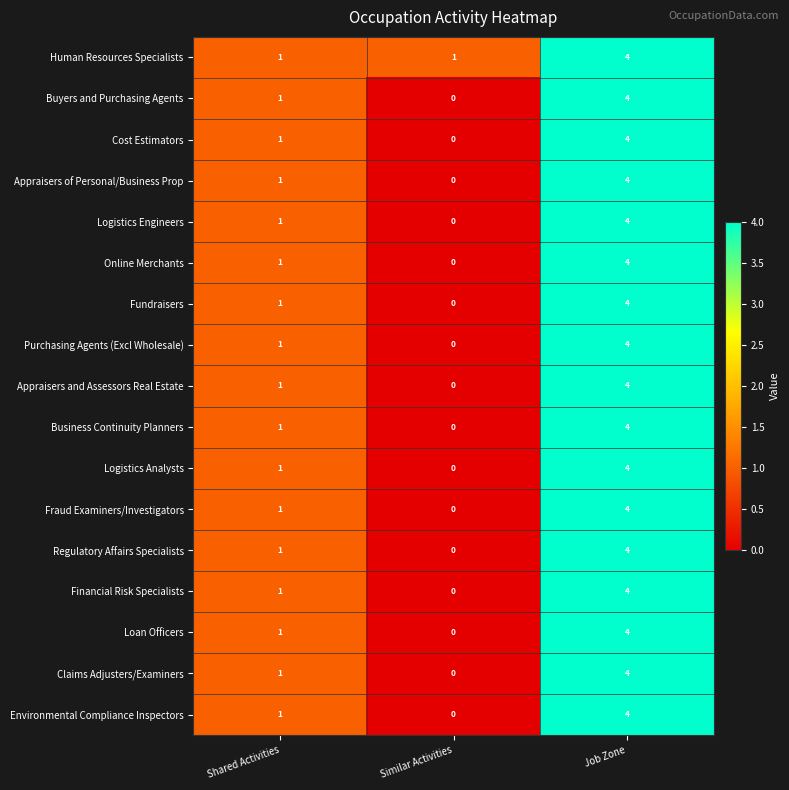

At which label is Fundraisers closest to 2?

Shared Activities